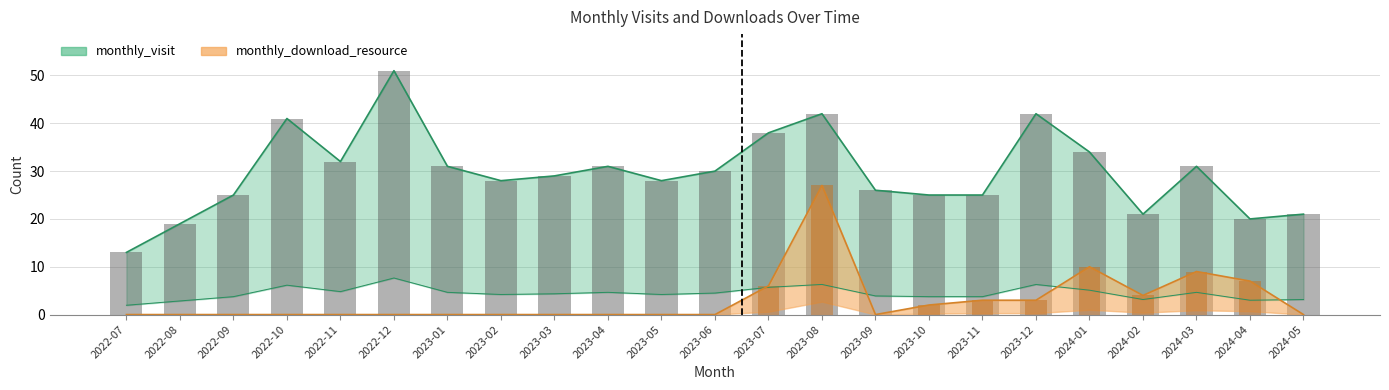

What is the sum of the monthly_visit values at 2023-03 and 2023-06?

59